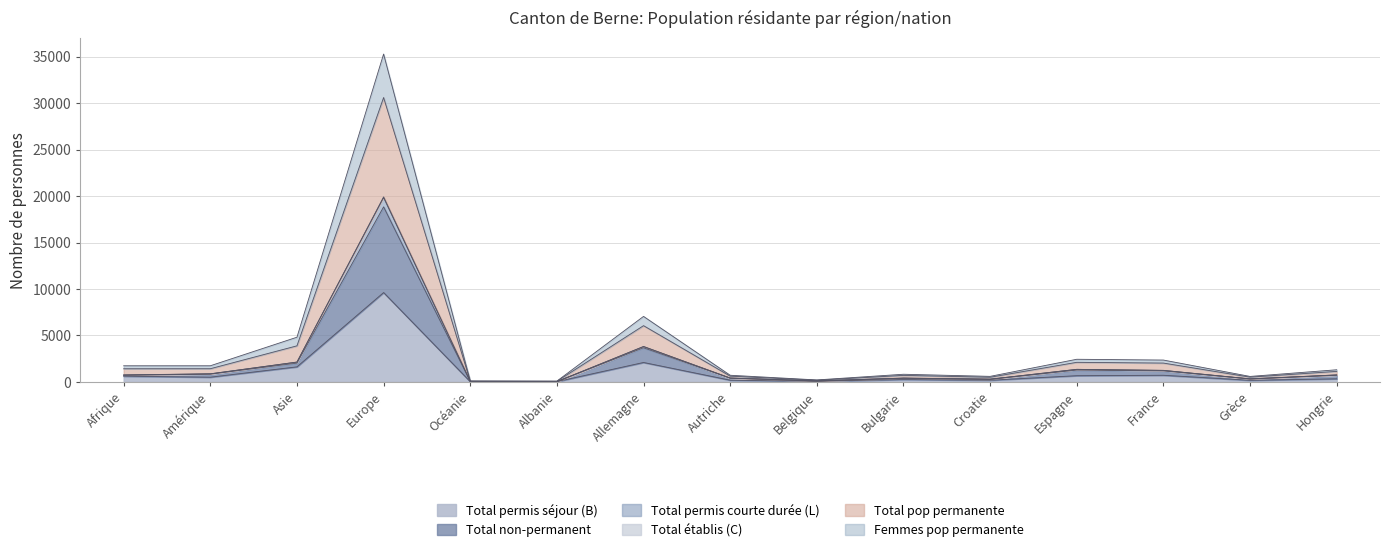

What is the highest value of the Total permis séjour (B) series?

9616